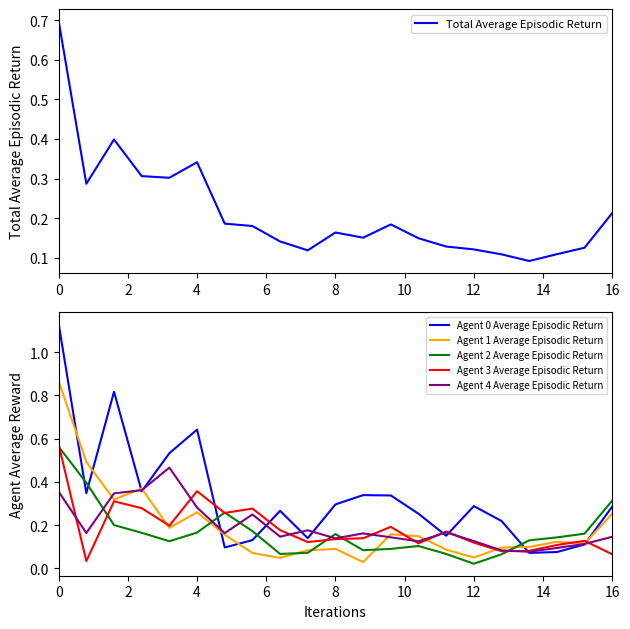

Count the number of data series in this chart.

6